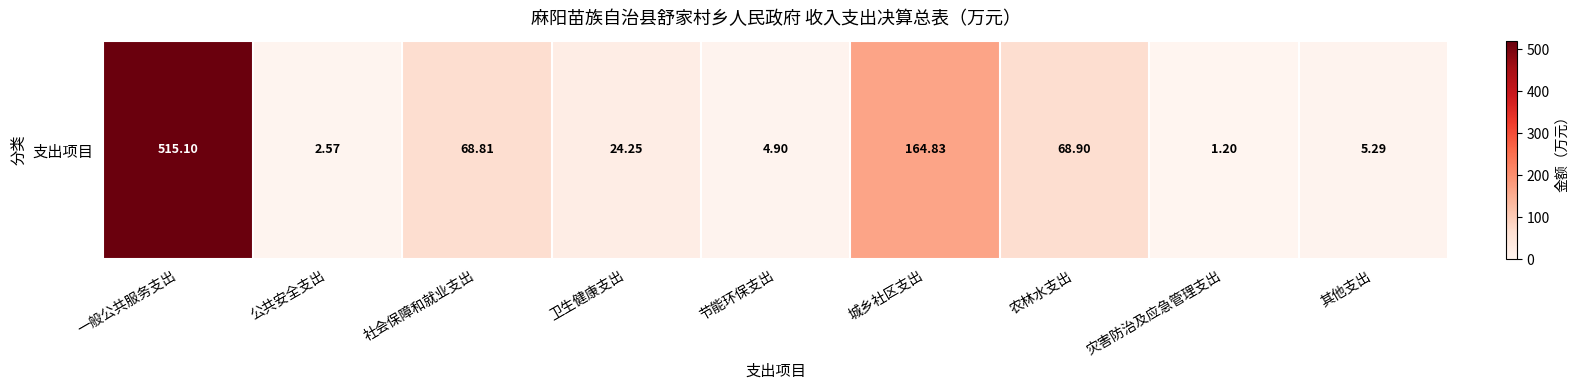

Reading left to right, what are all the values shown in this chart?

515.1	2.6	68.8	24.2	4.9	164.8	68.9	1.2	5.3